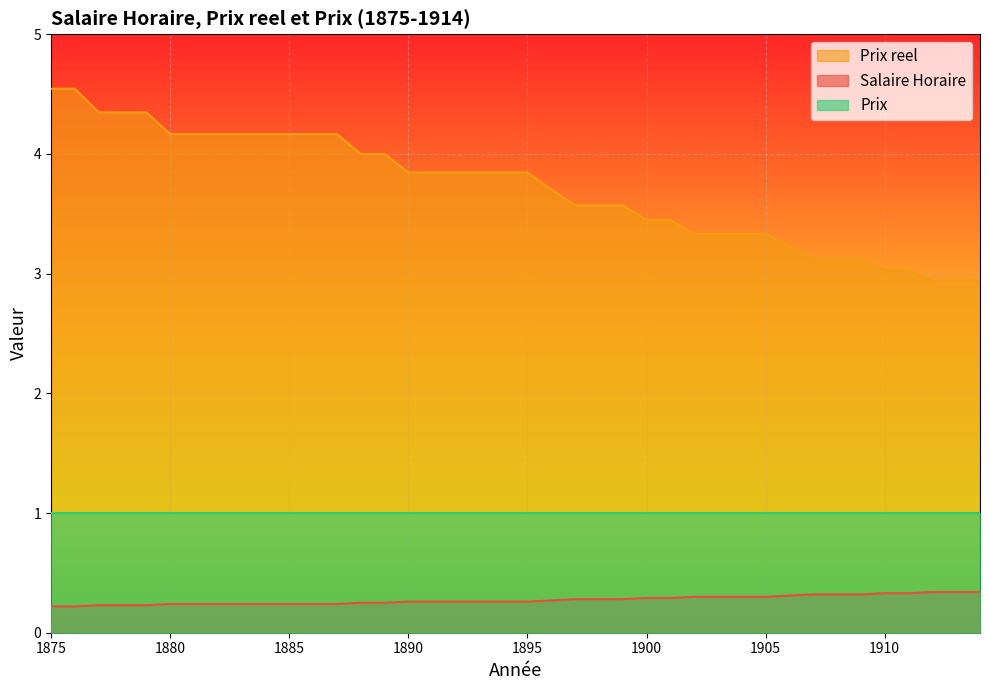

Which series has the largest total across all categories?

Prix reel